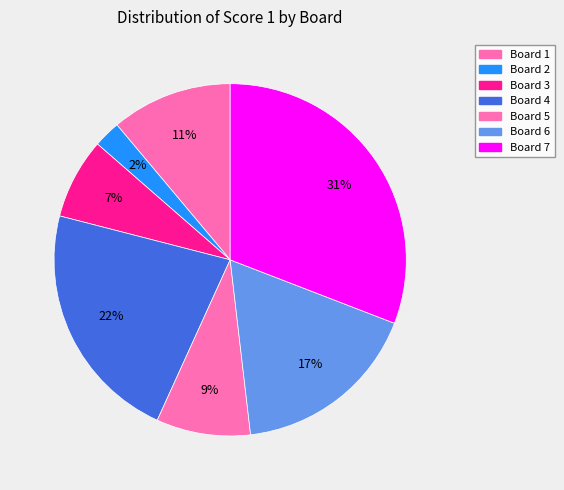

How many segments does this pie chart have?

7